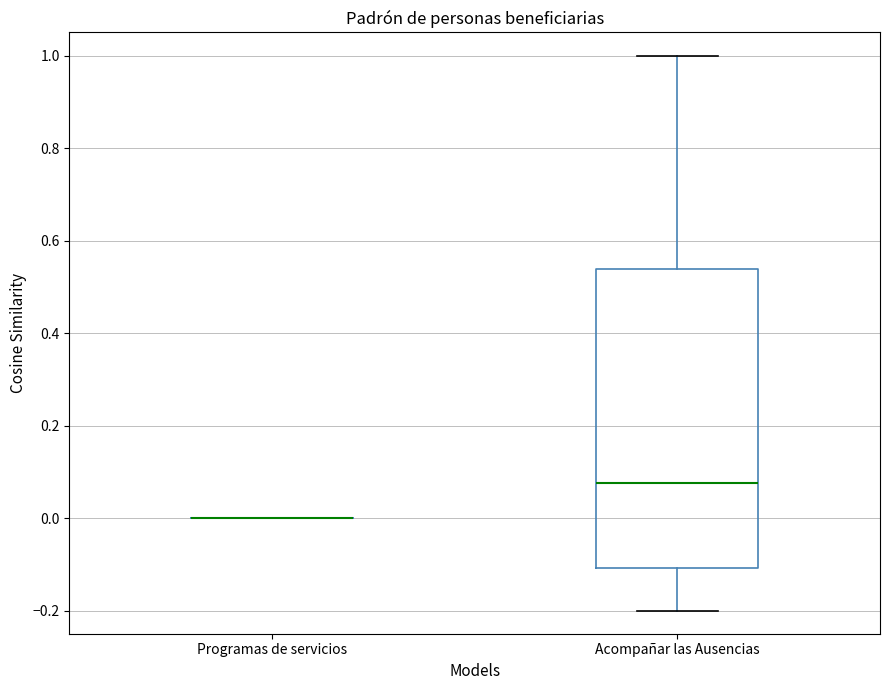

Reading left to right, transcribe this box plot: for each box, give where its median line is, the range the box spans, and where its two whiskers end, as read against the y-axis. The values are not printed on the chart, so give them approximately, as read against the axis.

Programas de servicios: box collapsed to a line at 0.00, whiskers 0.00 to 0.00
Acompañar las Ausencias: median 0.08, box -0.10 to 0.54, whiskers -0.20 to 1.00